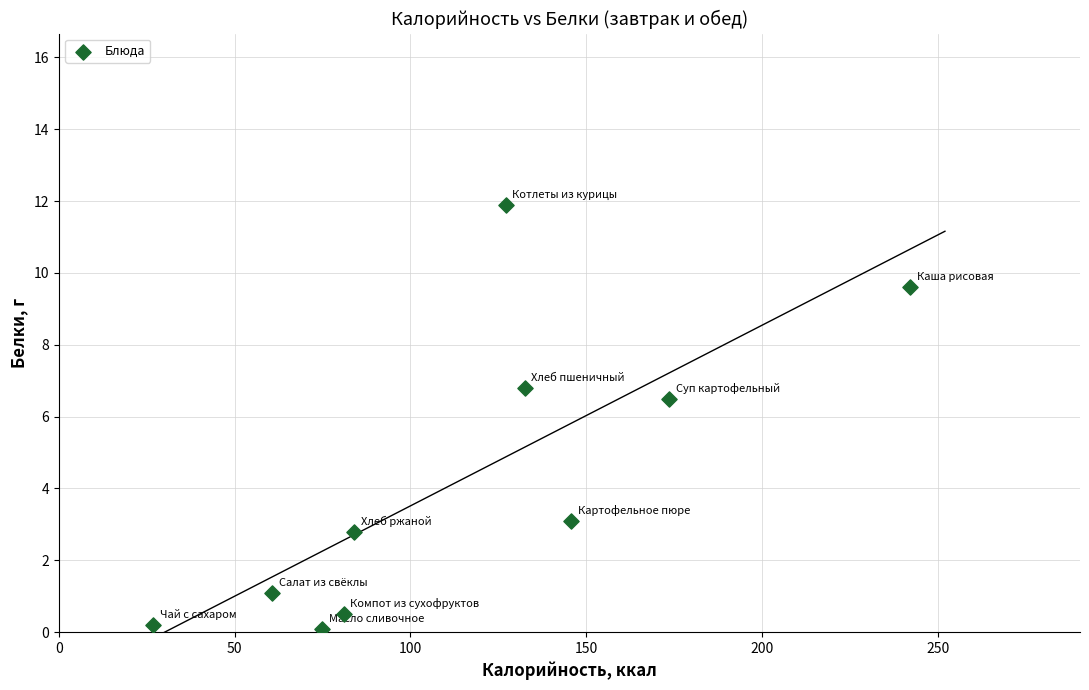

What is the average Y value?

4.3